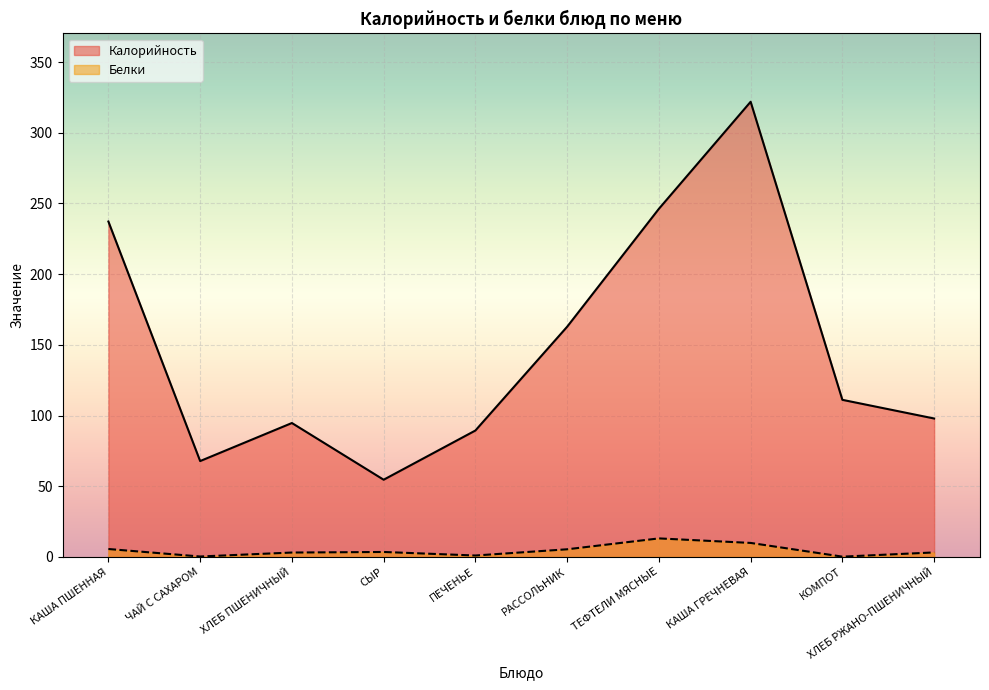

Reading right to left, list all the values displayed in this chart.

Калорийность: 97.9	111.1	321.9	246.2	162.8	89.4	54.6	94.7	67.8	237.2
Белки: 3.2	0.2	9.9	13.1	5.4	1.0	3.5	3.1	0.3	5.6